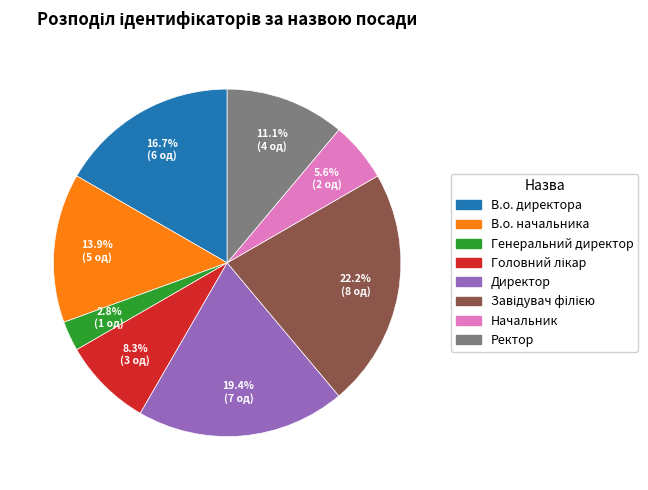

Is there a majority slice in this chart?

No